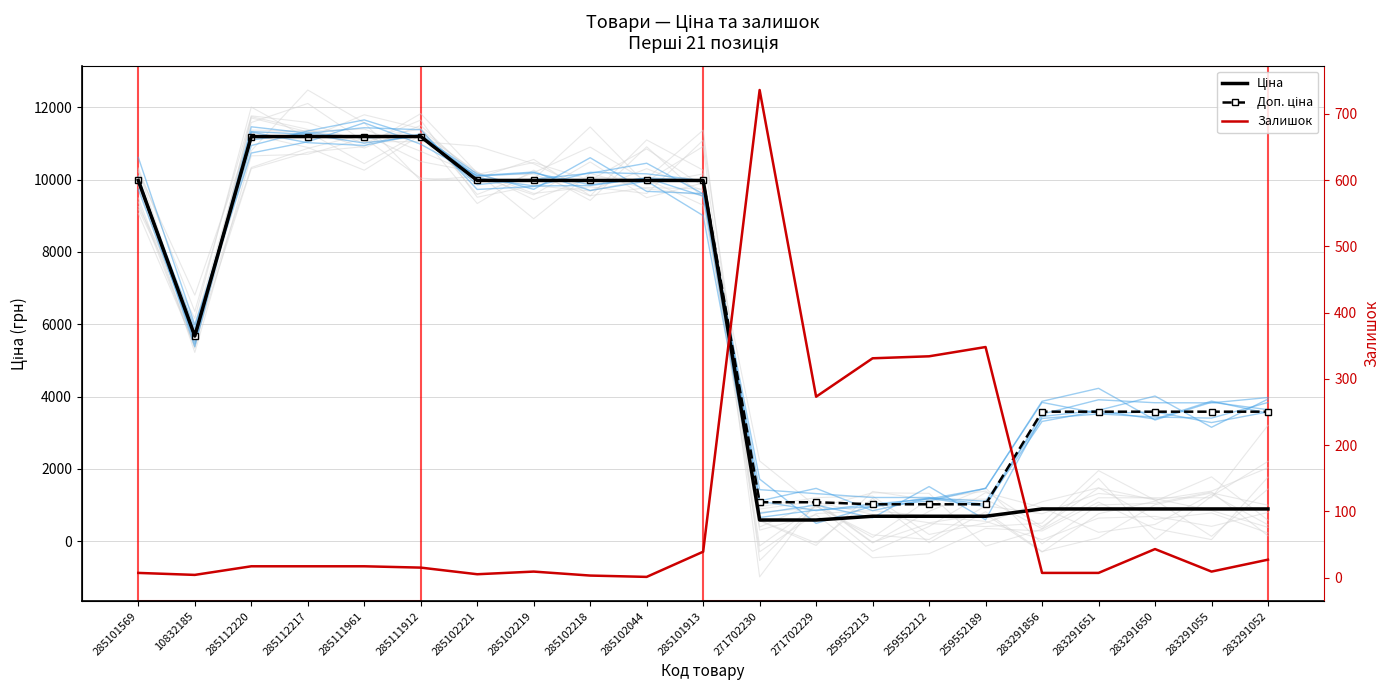

What is the difference between the second highest and second lowest values in the Доп. ціна series?

10163.5